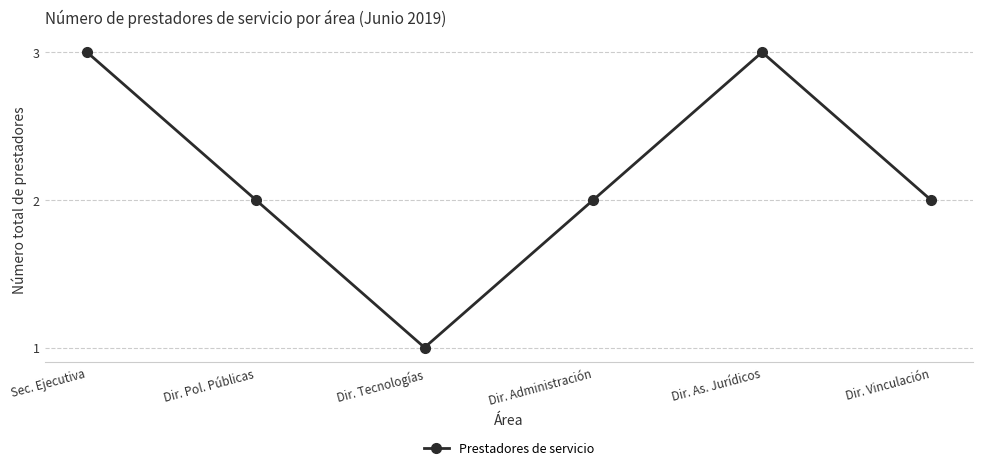

What value does the data have at Sec. Ejecutiva?

3